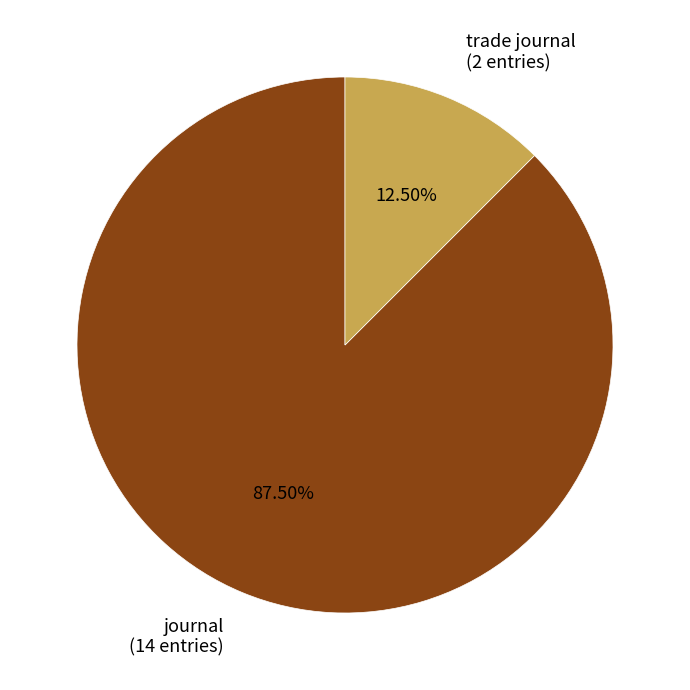

Count the number of slices in the pie.

2